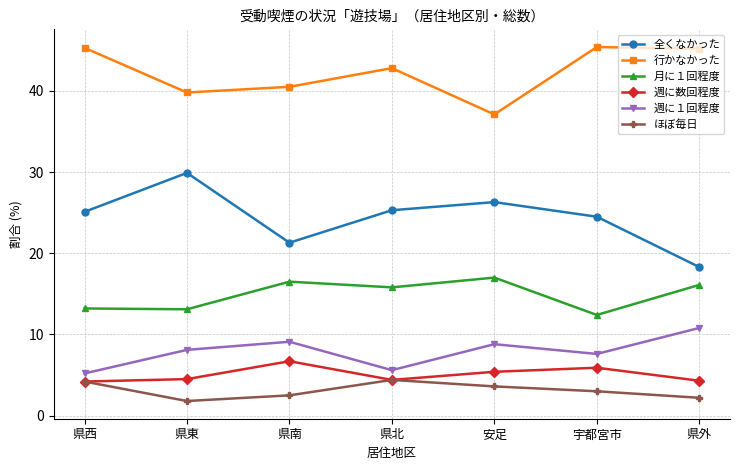

What is the label of the 7th point from the right?

県西